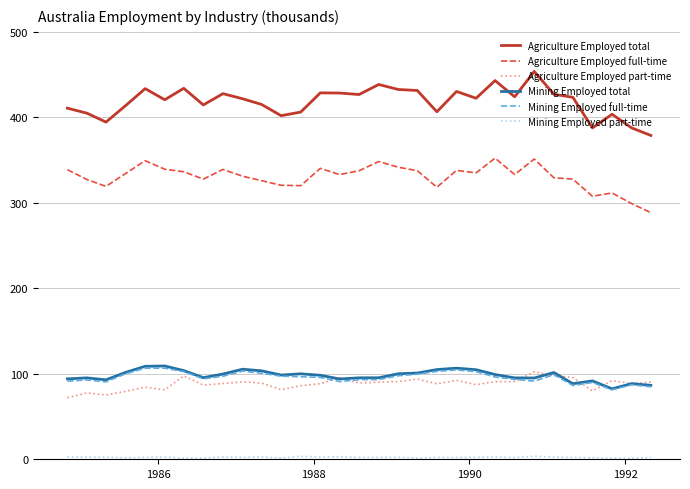

True or false: Agriculture Employed part-time and Agriculture Employed total intersect in this chart.

False